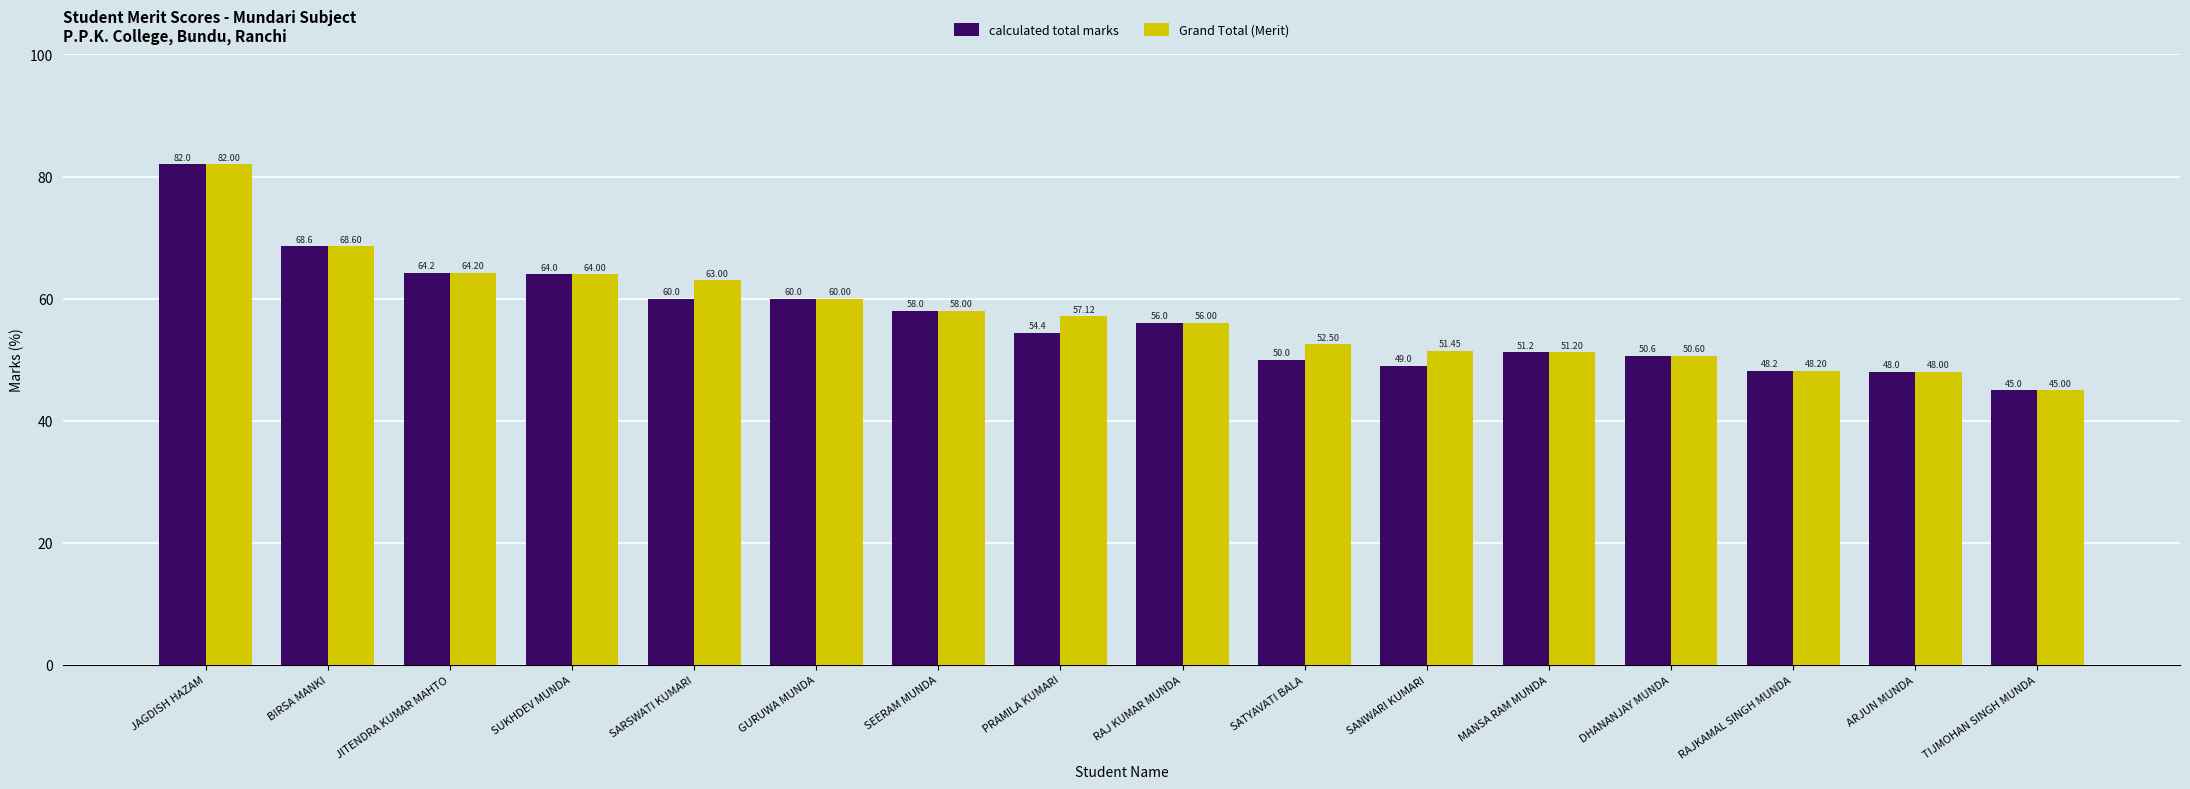

Read the Grand Total (Merit) value at BIRSA MANKI.

68.6